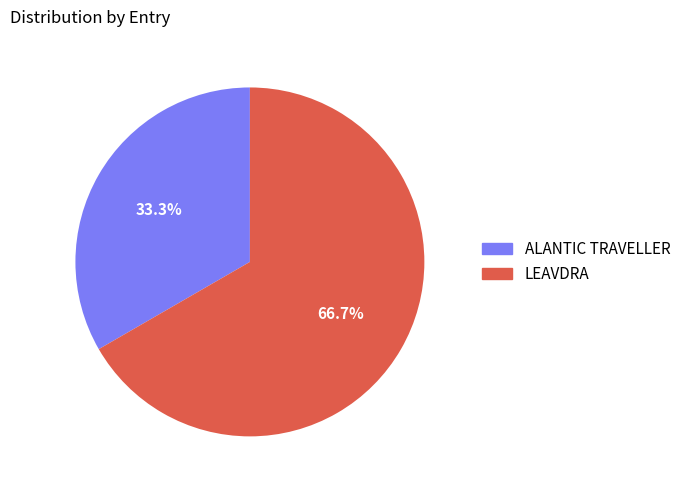

What is the largest slice in the pie chart?

LEAVDRA